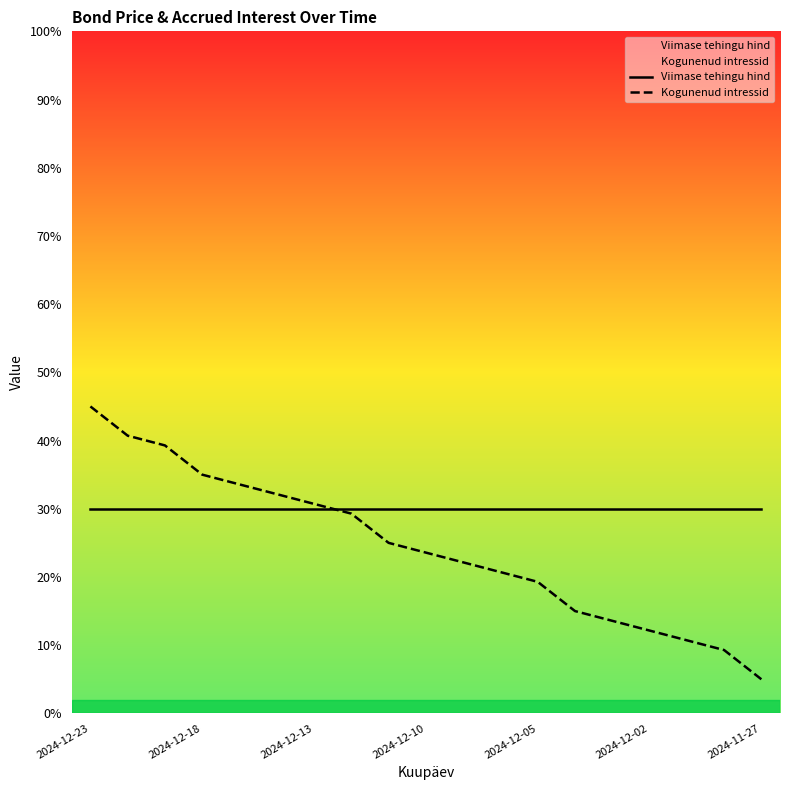

Reading left to right, list all the values displayed in this chart.

Viimase tehingu hind: 30.0	30.0	30.0	30.0	30.0	30.0	30.0	30.0	30.0	30.0	30.0	30.0	30.0	30.0	30.0	30.0	30.0	30.0	30.0
Kogunenud intressid: 45.0	40.7	39.3	35.0	33.6	32.1	30.7	29.3	25.0	23.6	22.1	20.7	19.3	15.0	13.6	12.1	10.7	9.3	5.0